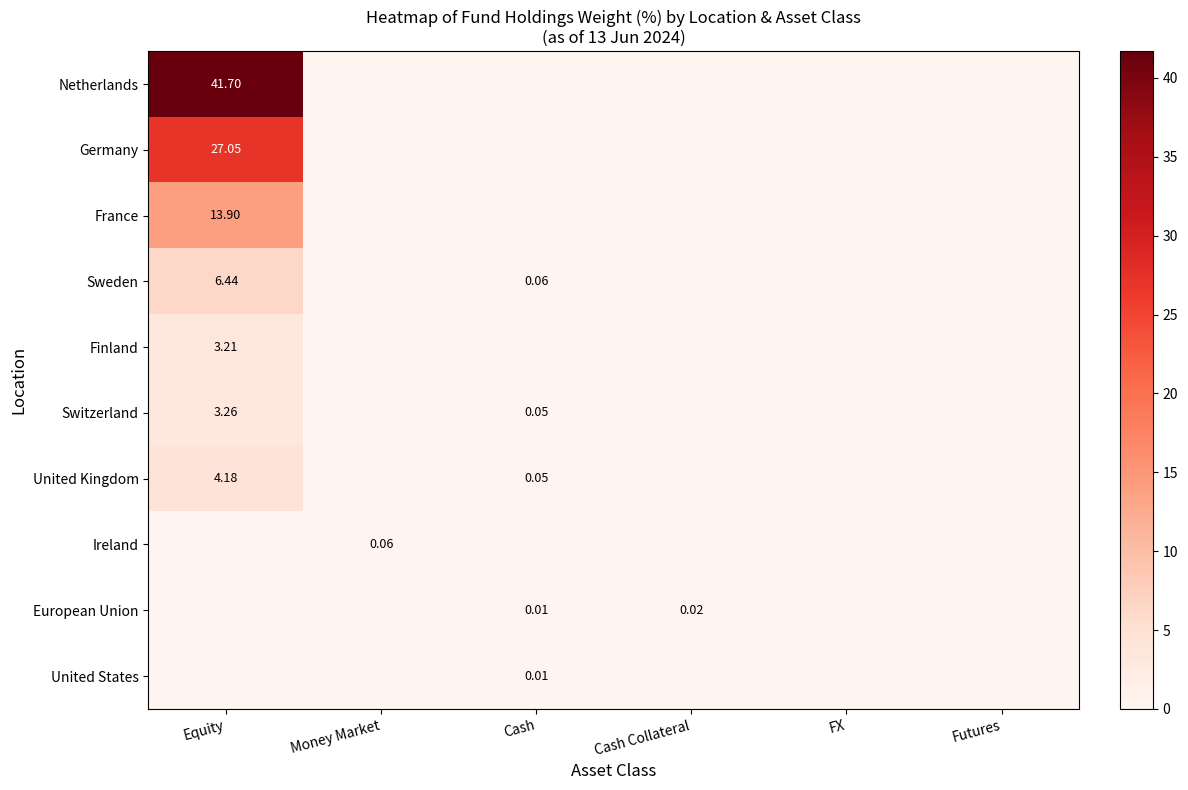

Which has a higher value, Money Market or Cash?

Money Market